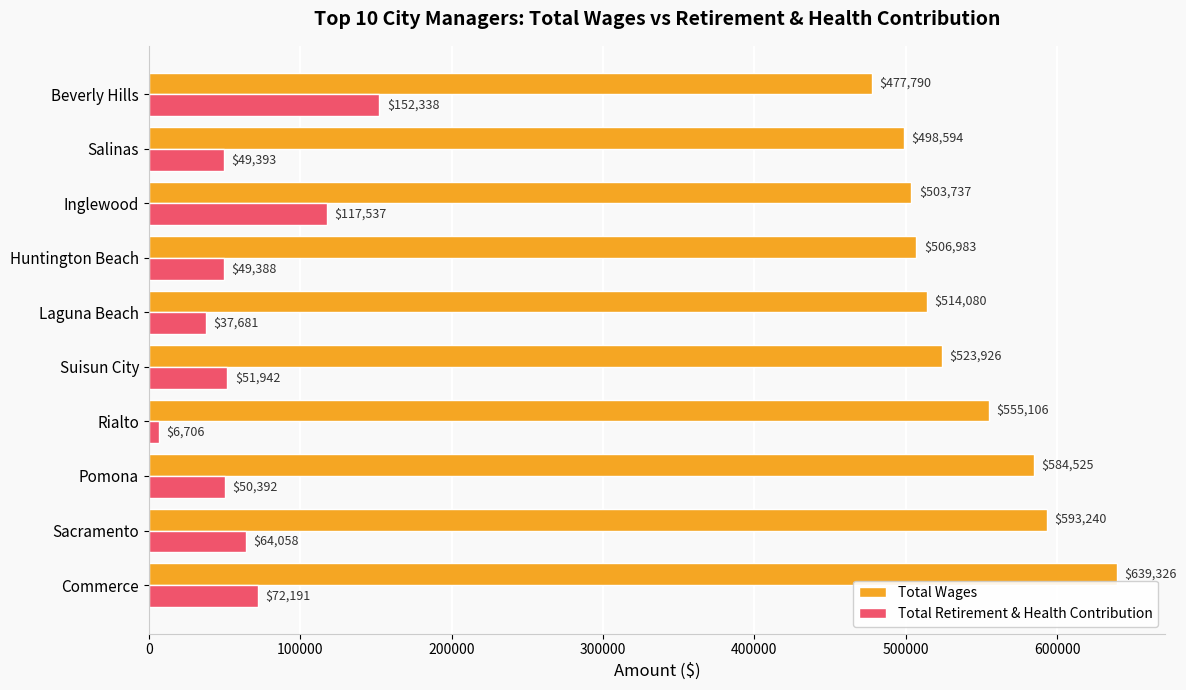

Rank the categories by Total Retirement & Health Contribution value from highest to lowest.

Beverly Hills, Inglewood, Commerce, Sacramento, Suisun City, Pomona, Salinas, Huntington Beach, Laguna Beach, Rialto